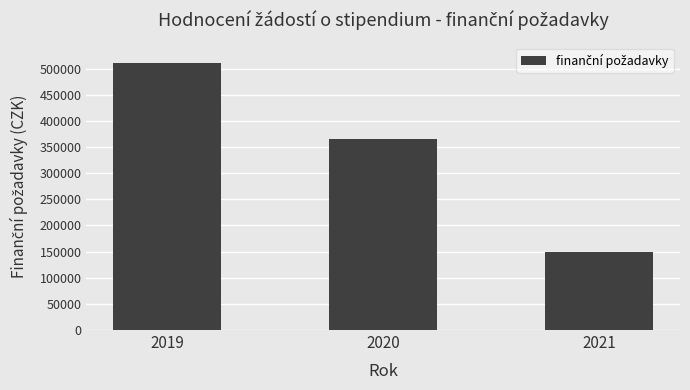

Are the bars horizontal?

No